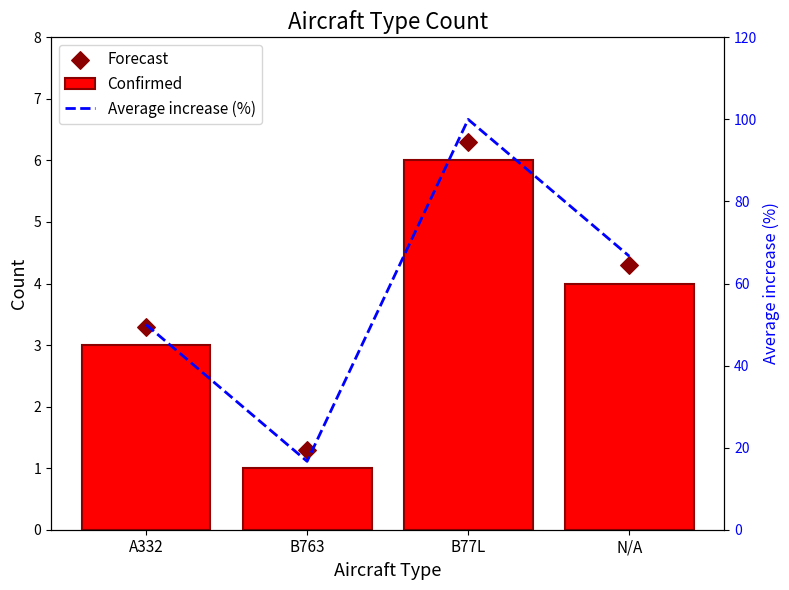

Is the value of Average increase (%) at A332 greater than the value of Forecast at B763?

Yes